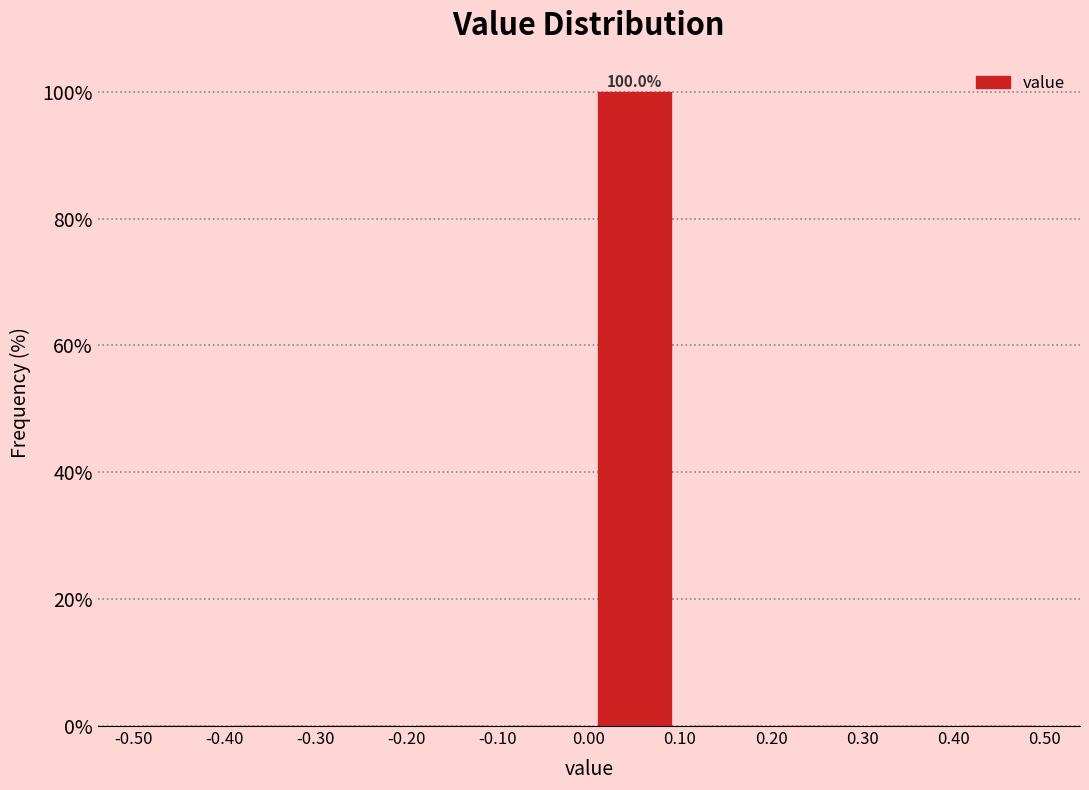

Which range on the x-axis has the tallest bar?

0.00 to 0.10